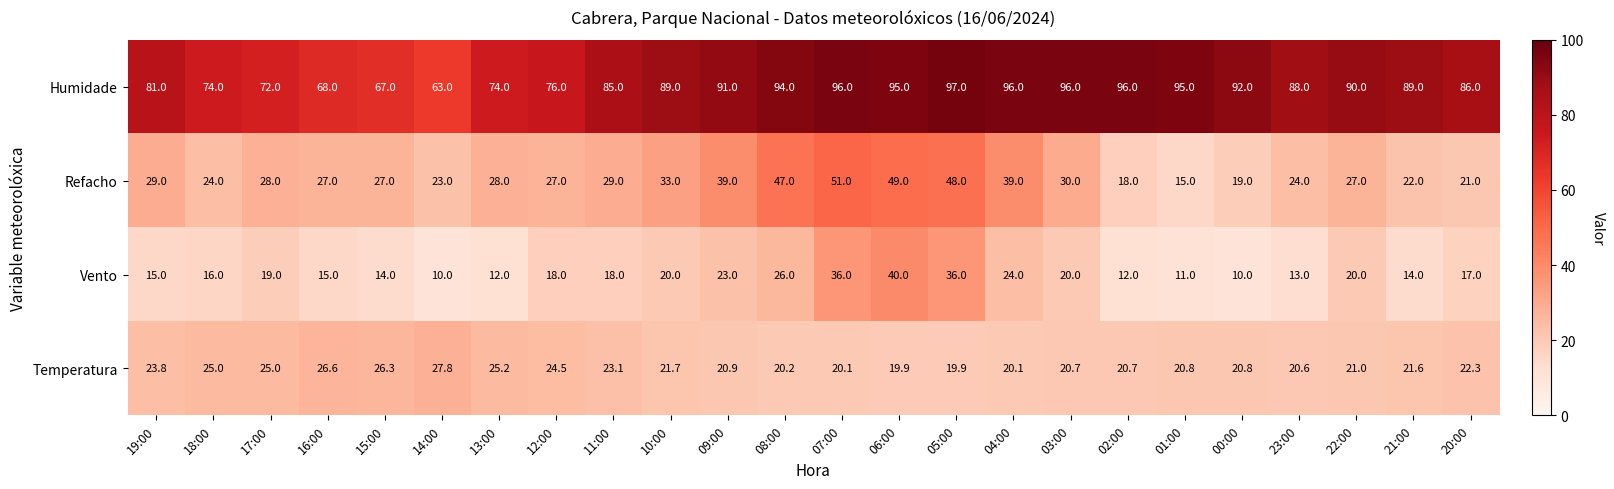

What is the difference between the highest and lowest values at 00:00?

82.0